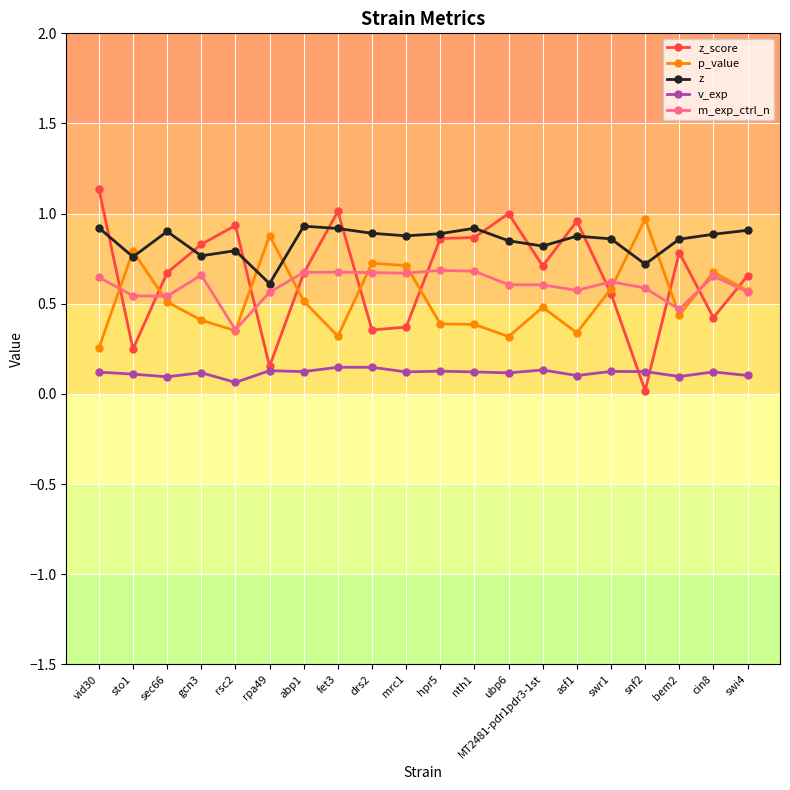

After their last crossing, which series has the higher values: z_score or p_value?

z_score